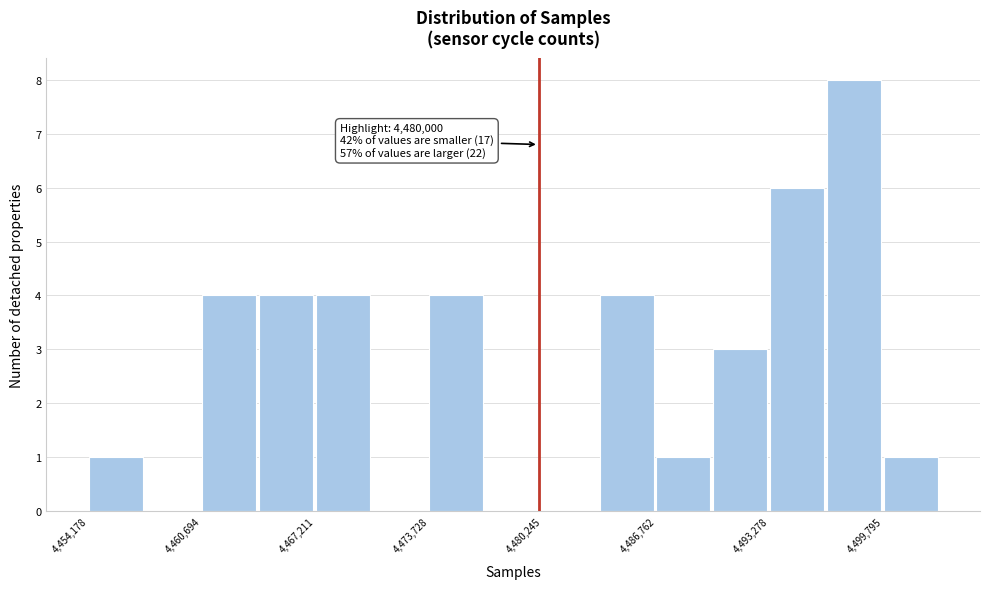

Around what value on the x-axis is the tallest bar? Give the approximate position of its centre, as read against the axis.

4498000